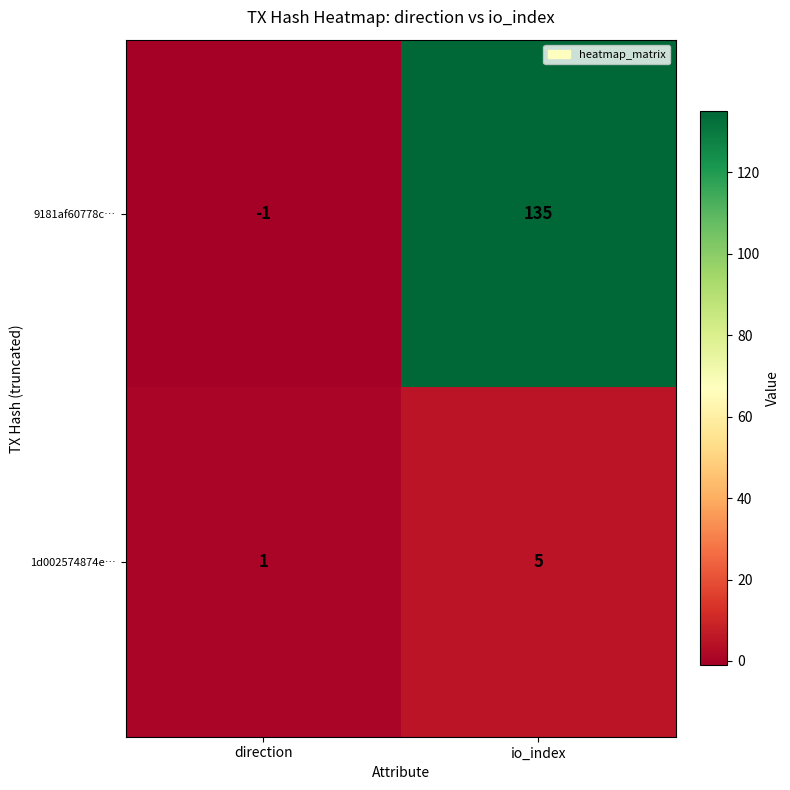

Rank the series by their maximum value, from highest to lowest.

9181af60778c…, 1d002574874e…